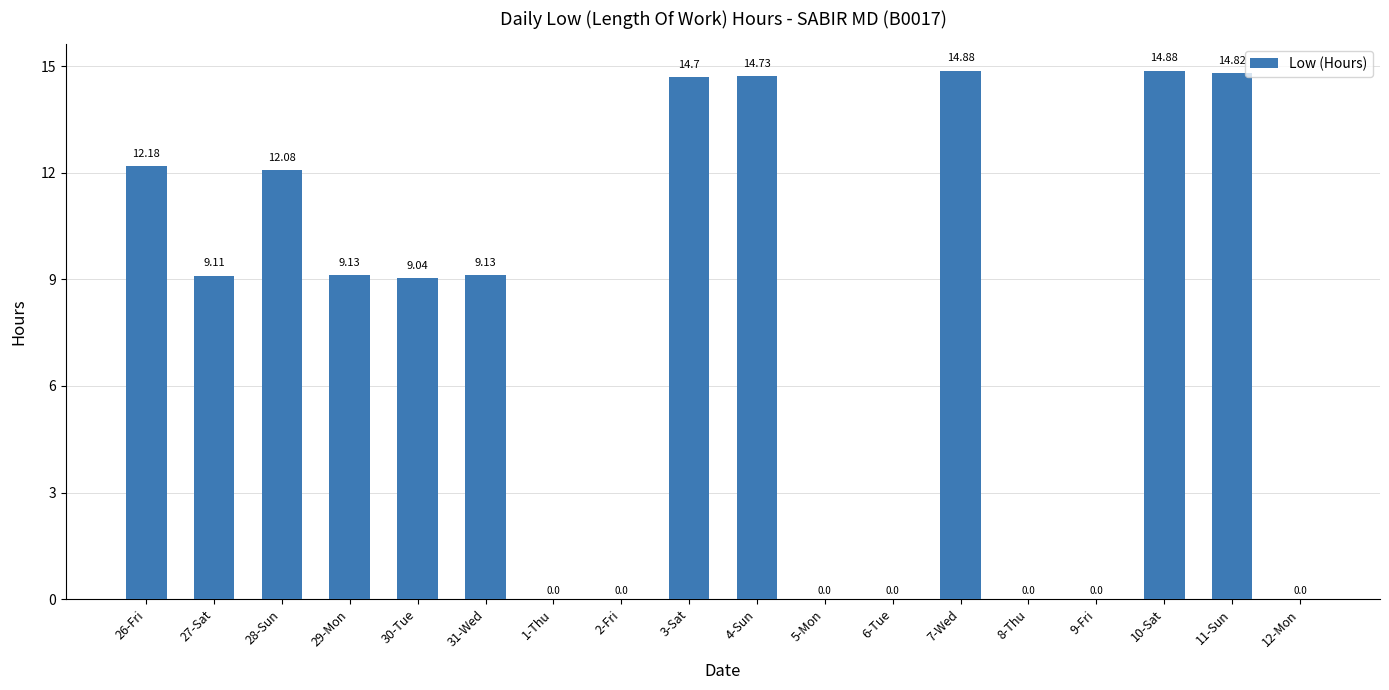

Approximately how many times larger is the value at 31-Wed compared to 3-Sat?

0.6